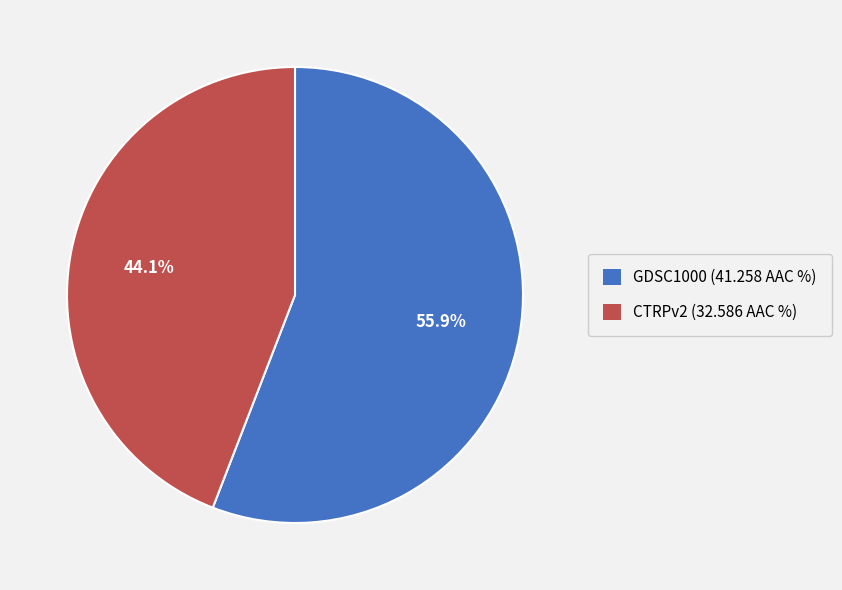

To the nearest percent, what percentage of the pie is GDSC1000?

56%